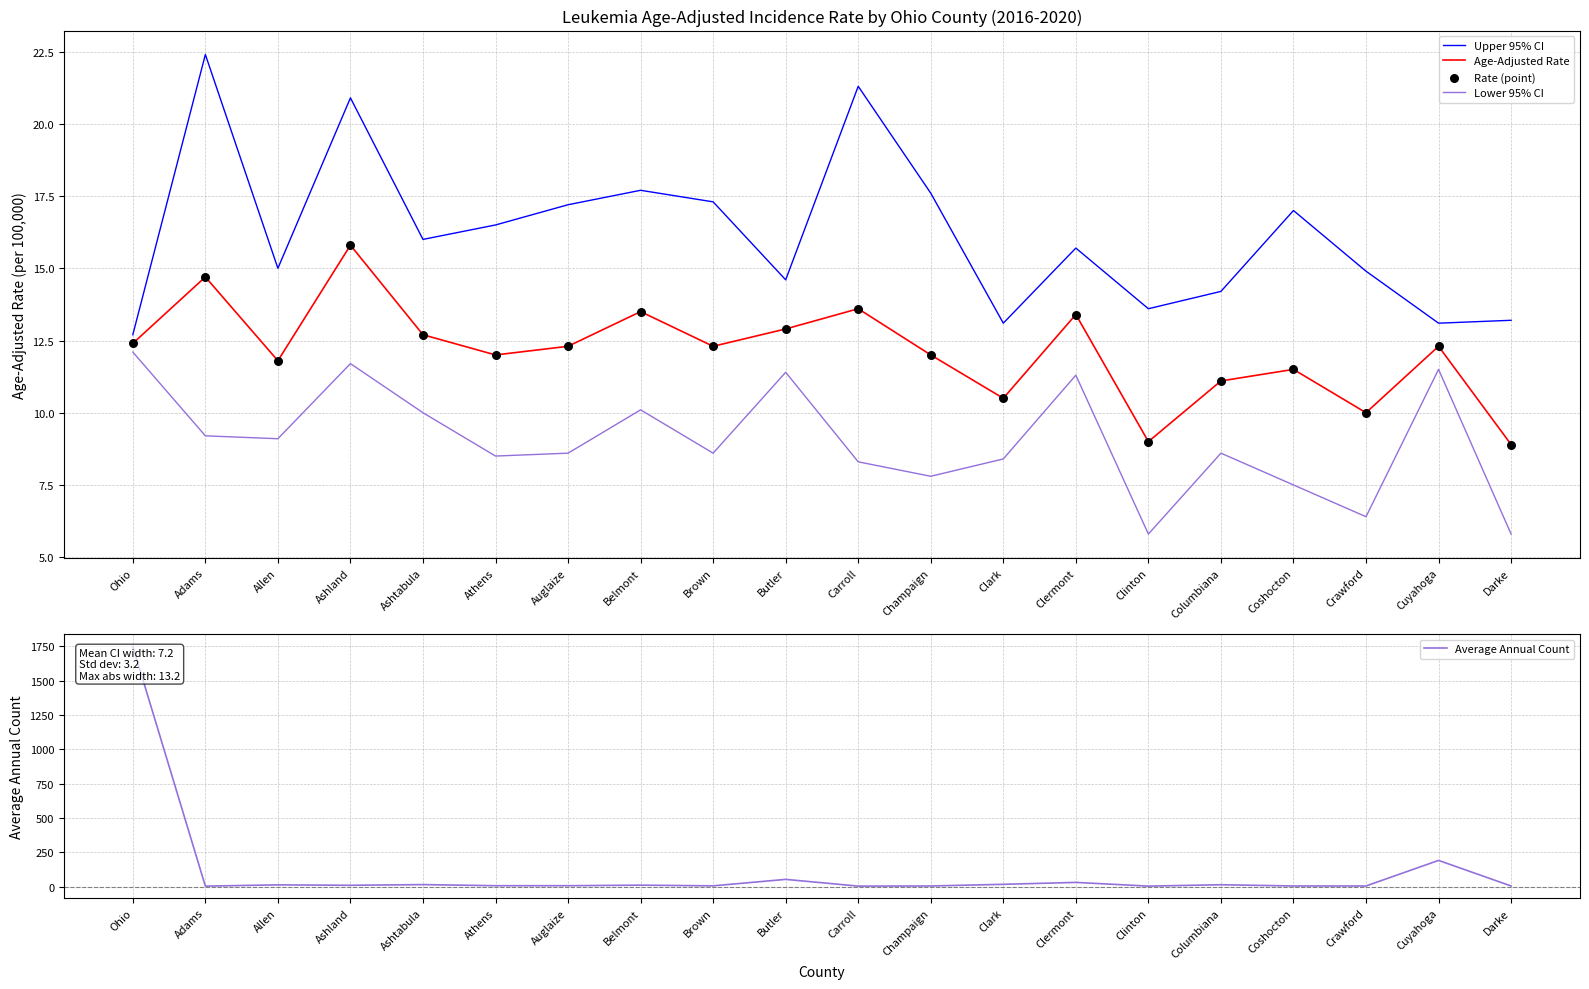

What are all the series names shown in the legend?

Upper 95% CI, Age-Adjusted Rate, Lower 95% CI, Rate (point), Average Annual Count